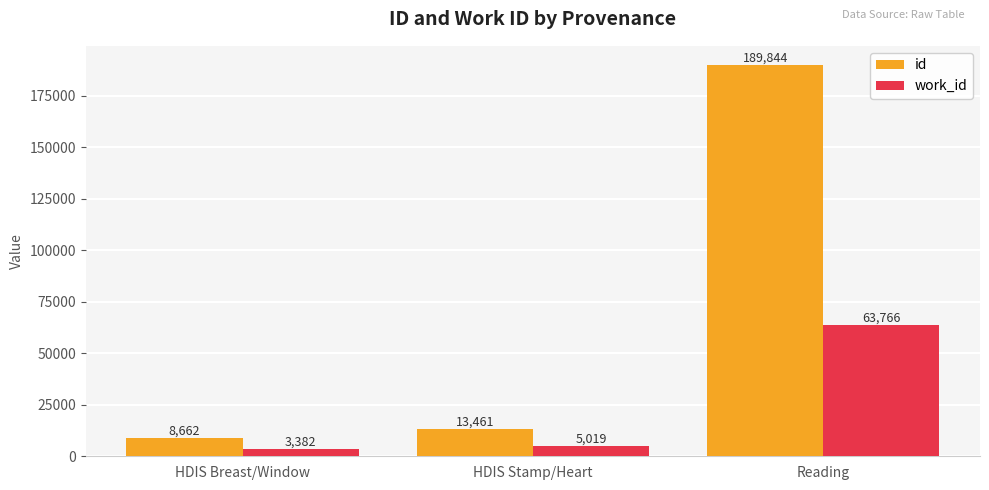

What is the spread (max minus min) of values at HDIS Breast/Window?

5280